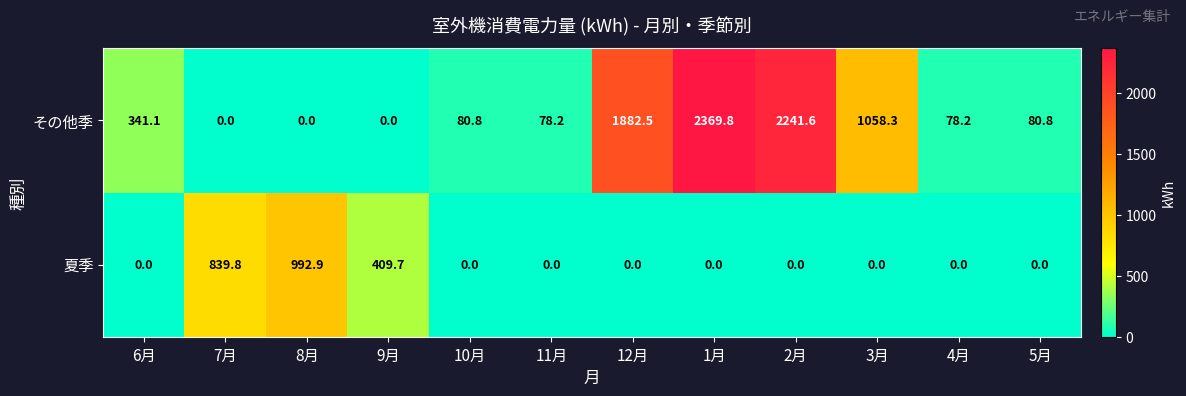

What is the spread (max minus min) of values at 8月?

992.9